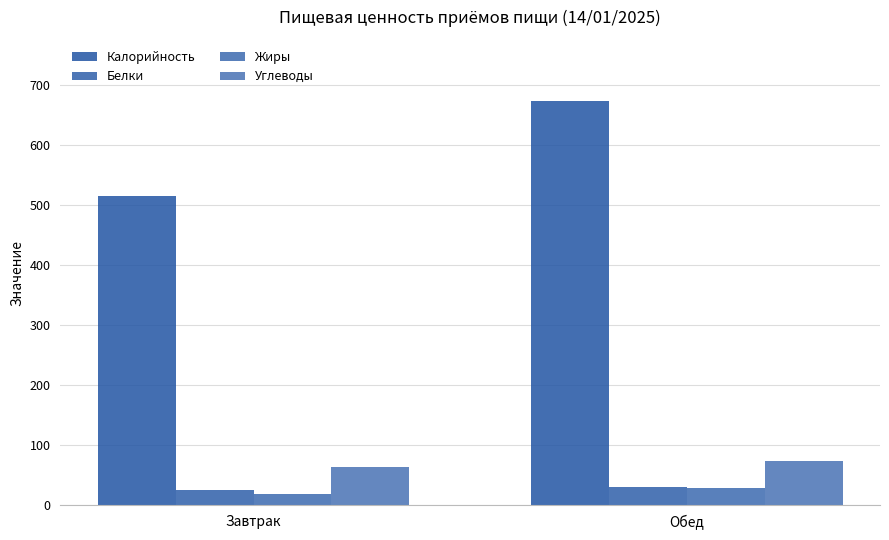

What is the total value across all series at Обед?

807.1